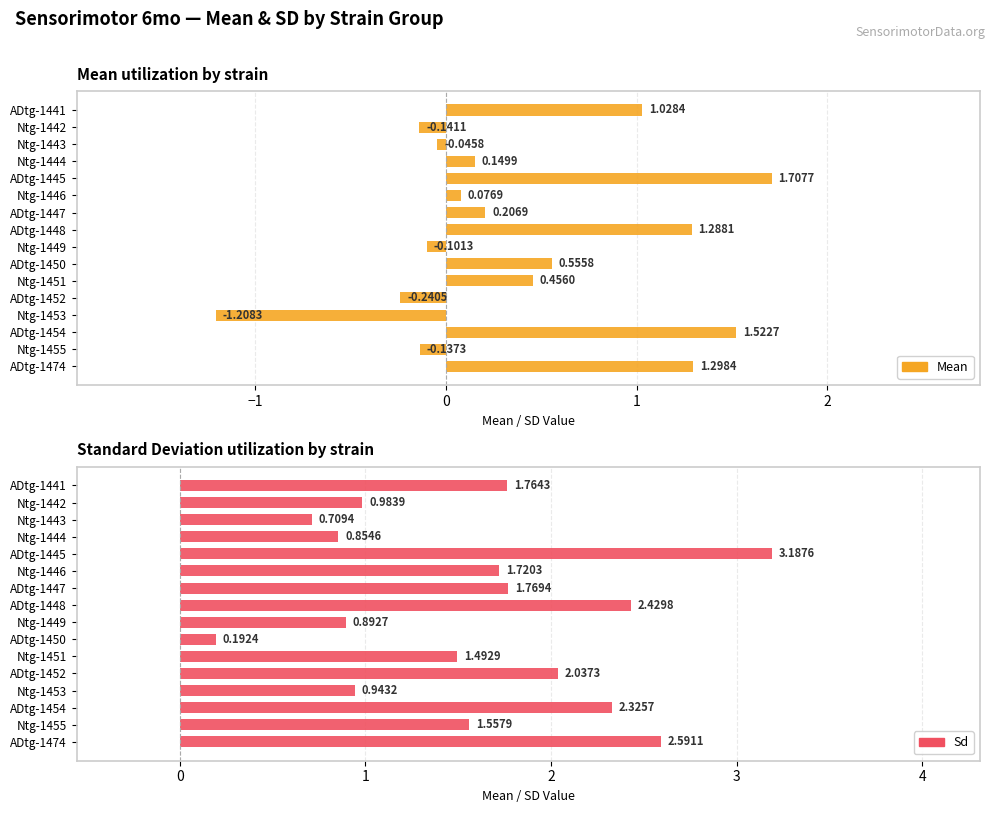

What is the highest value of the Mean series?

1.7